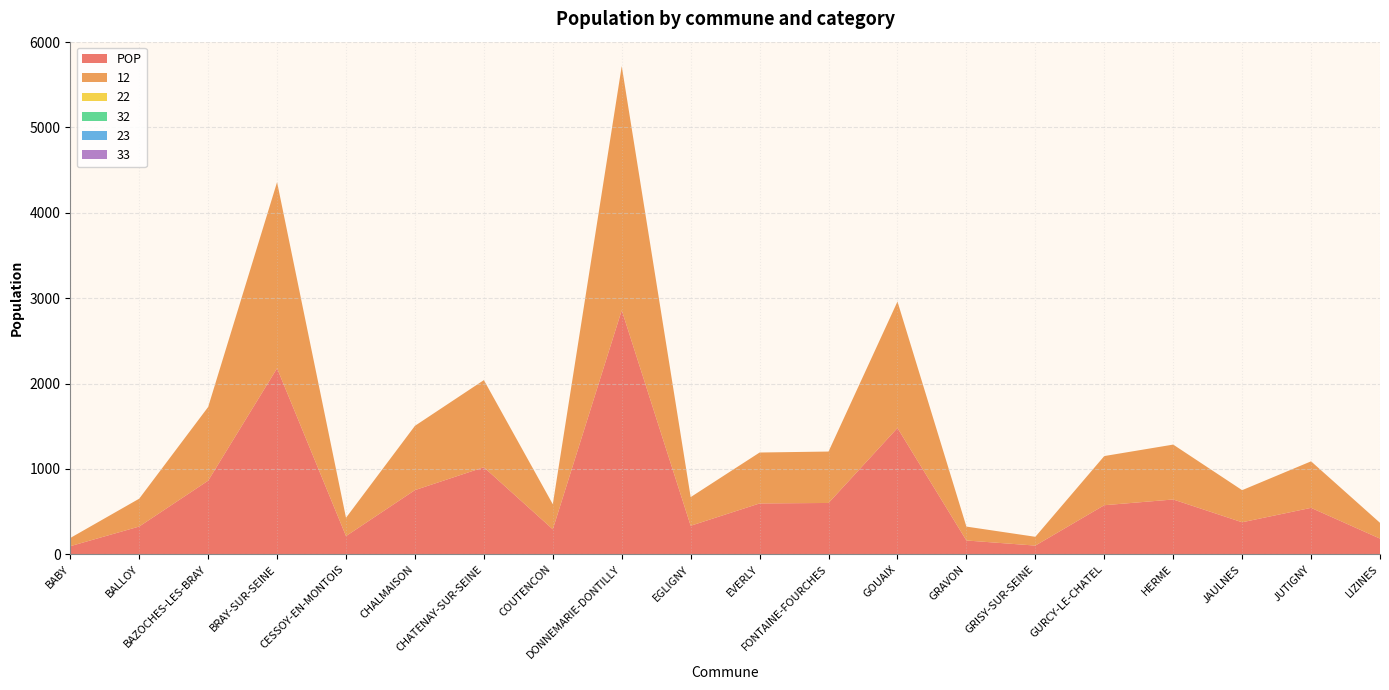

Reading left to right, transcribe all the data shown in this chart.

POP: 96.0	326.2	863.0	2179.6	214.3	752.6	1020.4	293.6	2859.0	335.3	596.4	602.1	1480.1	162.7	102.9	575.7	642.9	376.0	544.8	184.7
12: 96.0	326.2	863.0	2179.6	214.3	752.6	1020.4	293.6	2859.0	335.3	596.4	602.1	1480.1	162.7	102.9	575.7	642.9	376.0	544.8	184.7
22: 0.0	0.0	0.0	0.0	0.0	0.0	0.0	0.0	0.0	0.0	0.0	0.0	0.0	0.0	0.0	0.0	0.0	0.0	0.0	0.0
32: 0.0	0.0	0.0	0.0	0.0	0.0	0.0	0.0	0.0	0.0	0.0	0.0	0.0	0.0	0.0	0.0	0.0	0.0	0.0	0.0
23: 0.0	0.0	0.0	0.0	0.0	0.0	0.0	0.0	0.0	0.0	0.0	0.0	0.0	0.0	0.0	0.0	0.0	0.0	0.0	0.0
33: 0.0	0.0	0.0	0.0	0.0	0.0	0.0	0.0	0.0	0.0	0.0	0.0	0.0	0.0	0.0	0.0	0.0	0.0	0.0	0.0